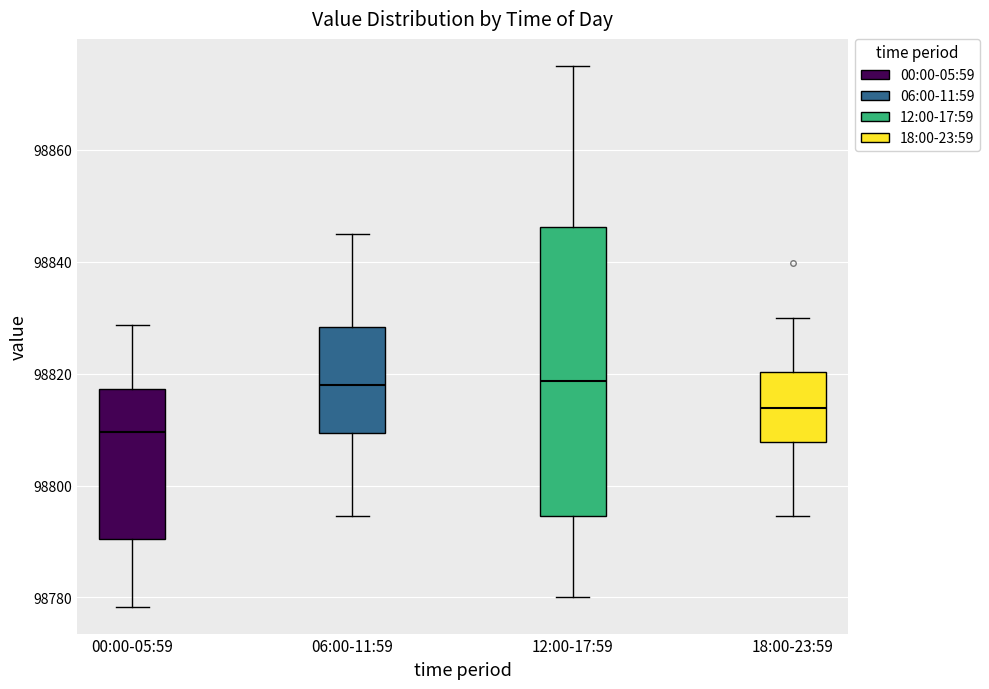

Which box is the tallest, from its lower edge to its upper edge?

12:00-17:59